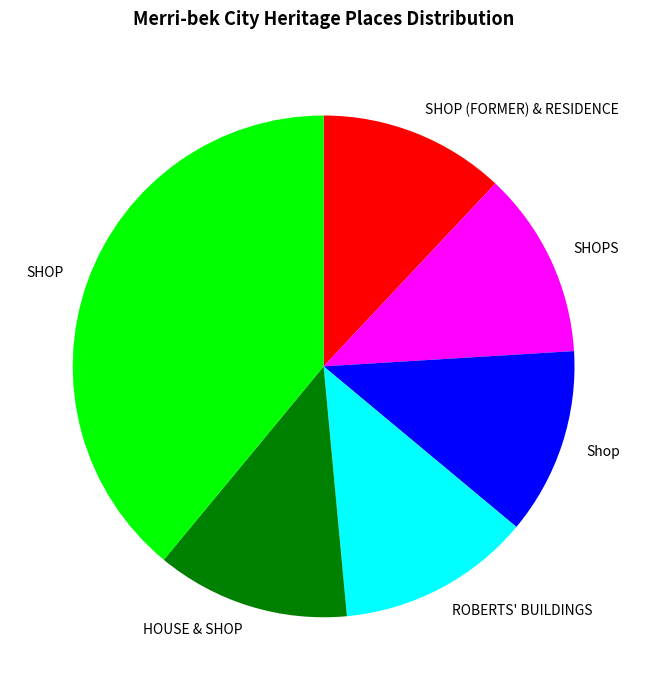

True or false: SHOP accounts for 46% of the total.

False